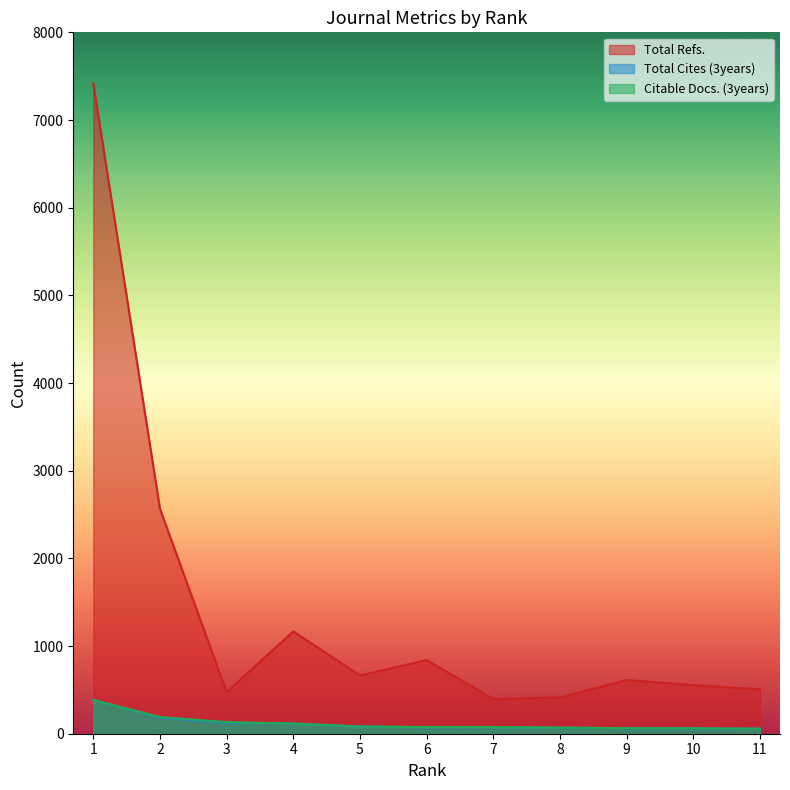

What is the highest value of the Citable Docs. (3years) series?

385